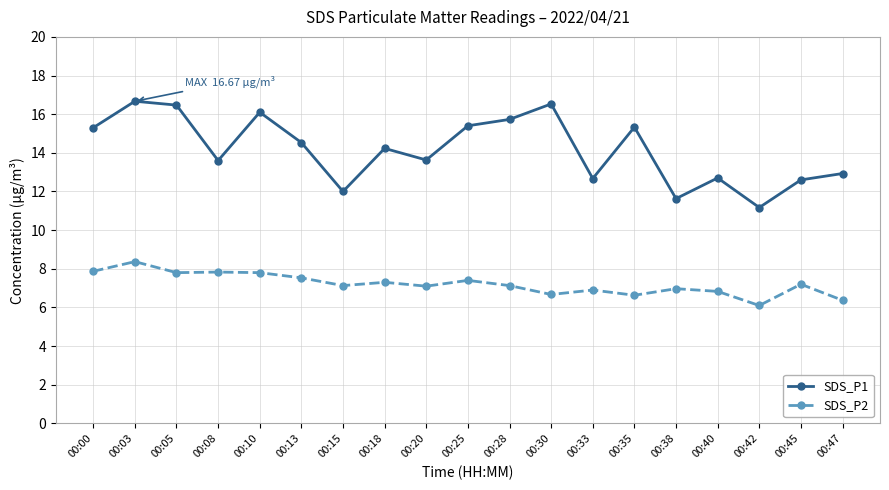

At which category does SDS_P1 reach its first local peak?

00:03